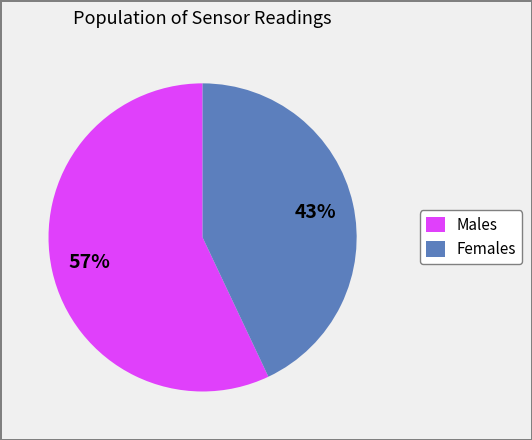

To the nearest percent, what percentage of the pie is Males?

57%